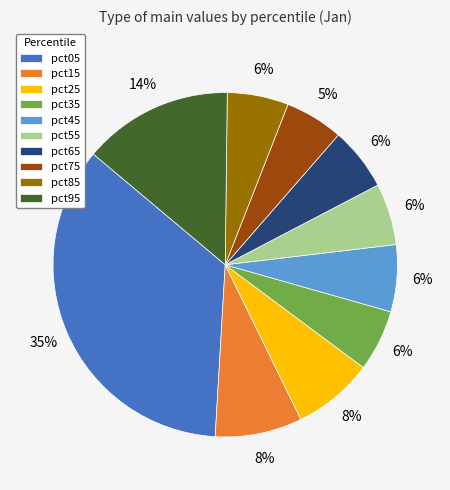

How many segments does this pie chart have?

10